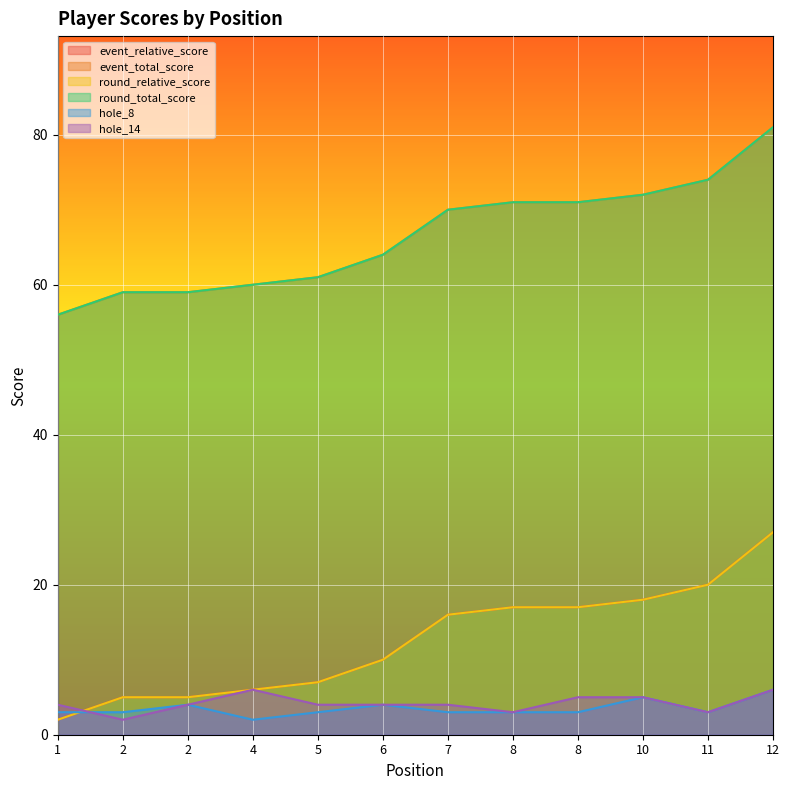

Is it true that round_relative_score equals 7 at 5?

True